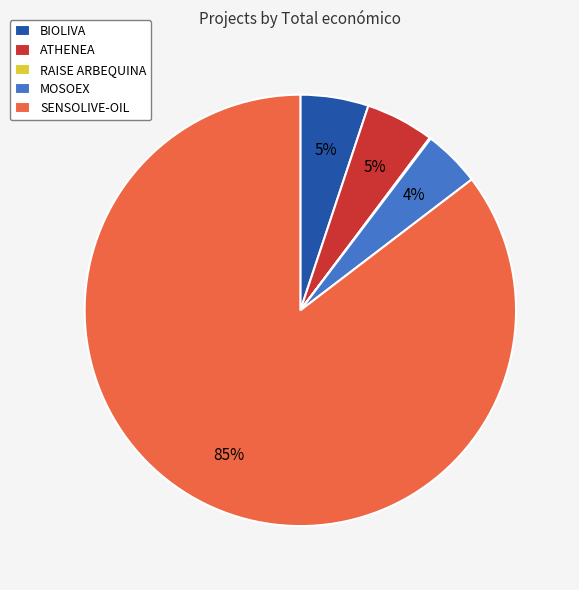

Does any single category account for the majority?

Yes